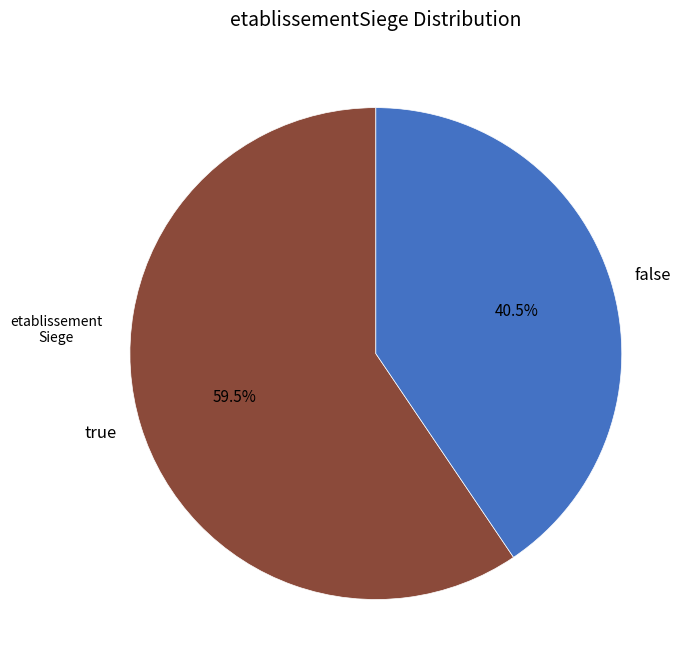

Between false and true, which is larger?

true